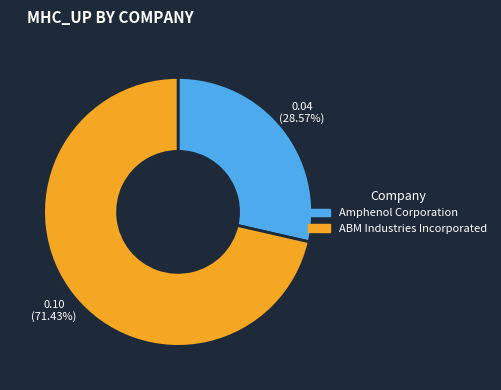

True or false: ABM Industries Incorporated accounts for 71% of the total.

True